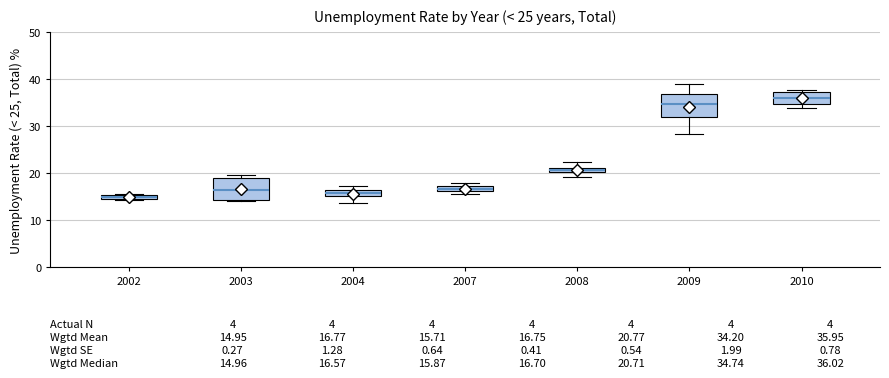

Which box has the highest median line?

2010